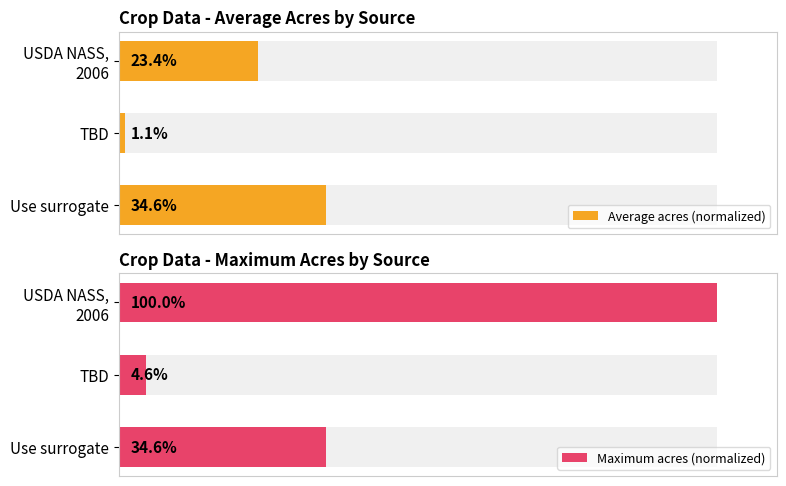

At how many categories does at least one series exceed 45?

1